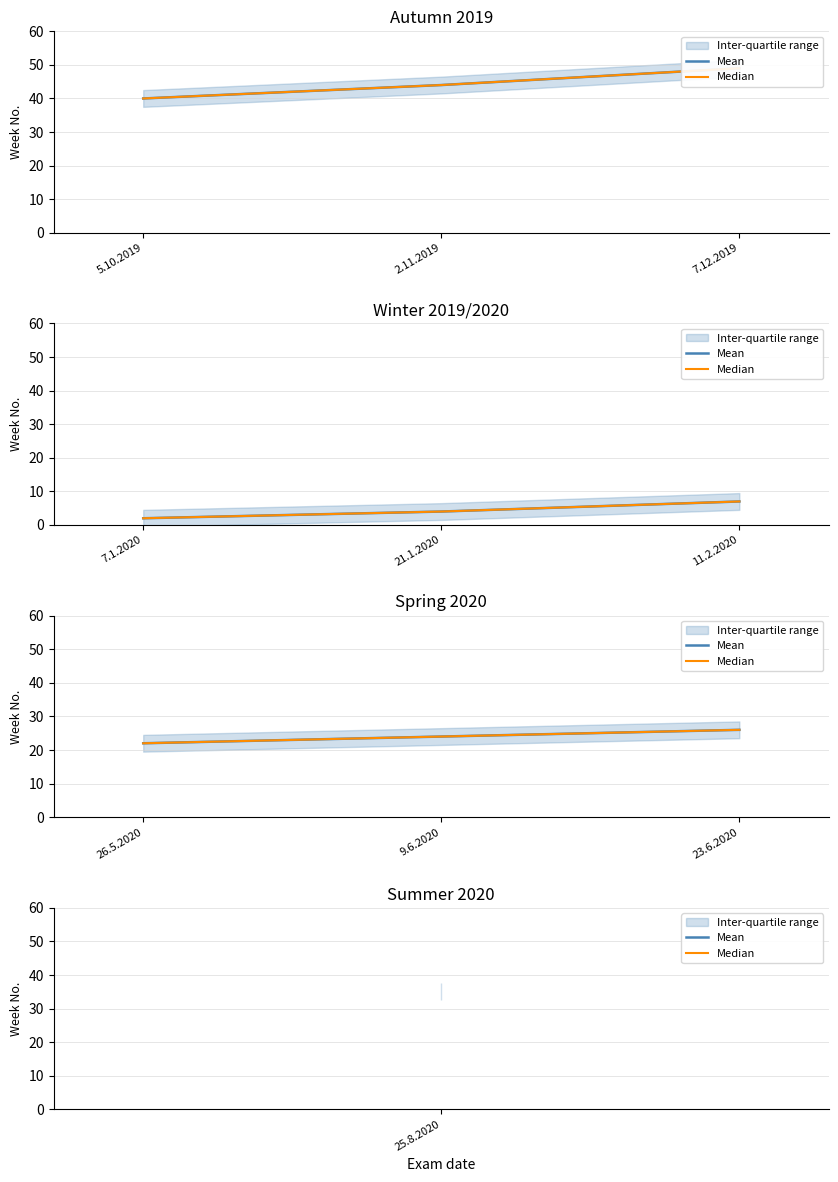

Is it true that Mean equals 37 at 26.5.2020?

False